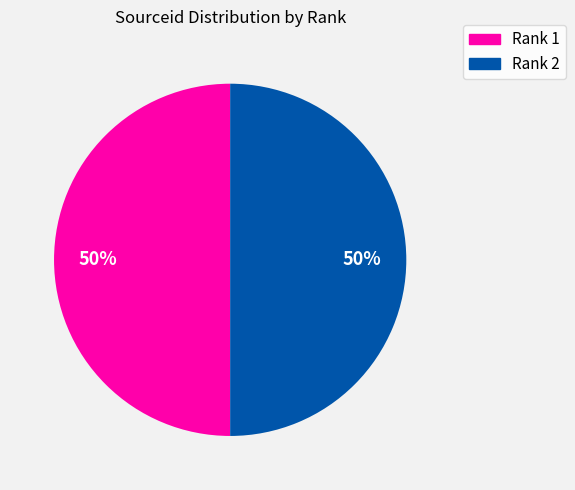

To the nearest percent, what is the average slice percentage?

50%